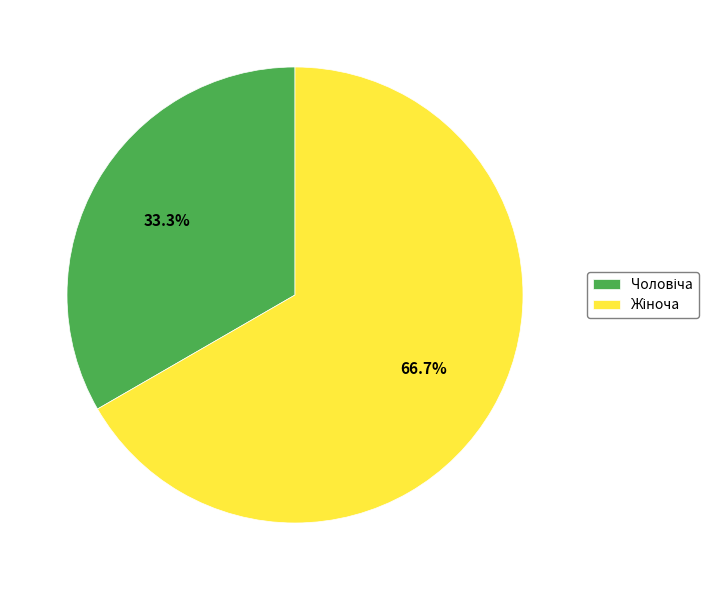

How many segments does this pie chart have?

2